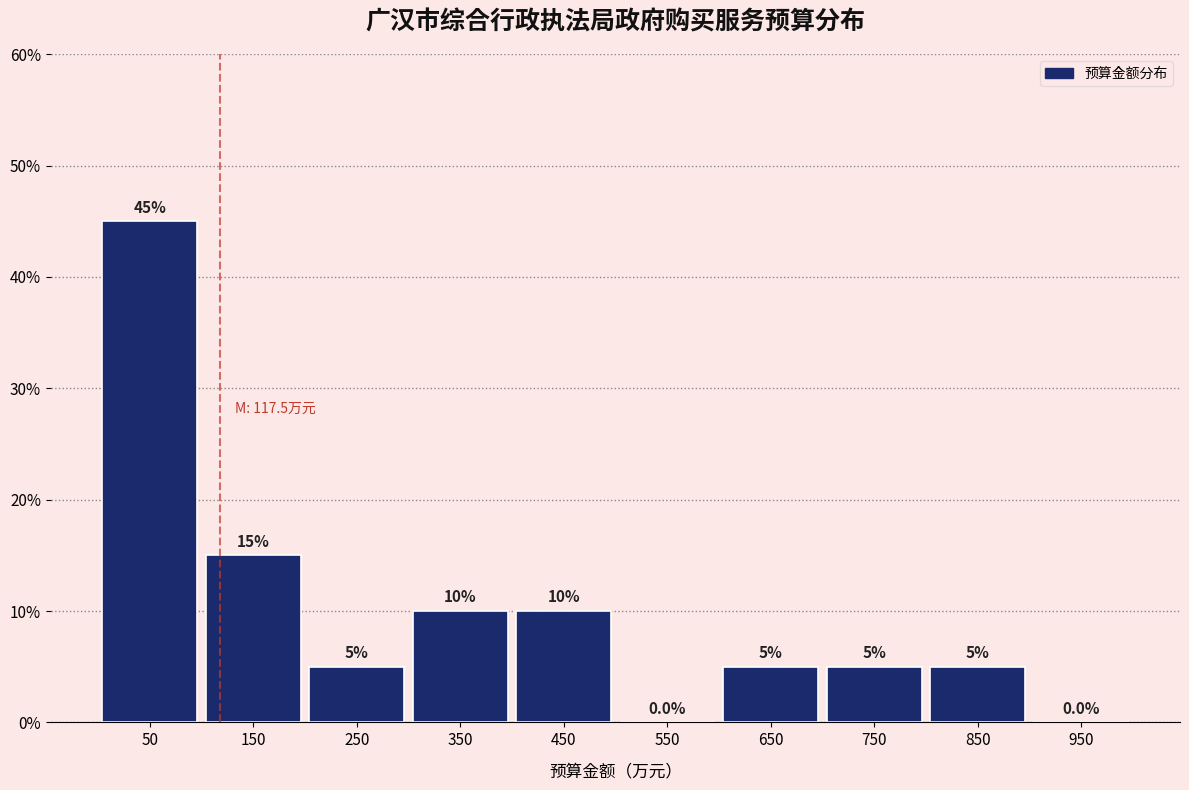

What is the height of the bar covering 800 to 900 on the x-axis?

5.0